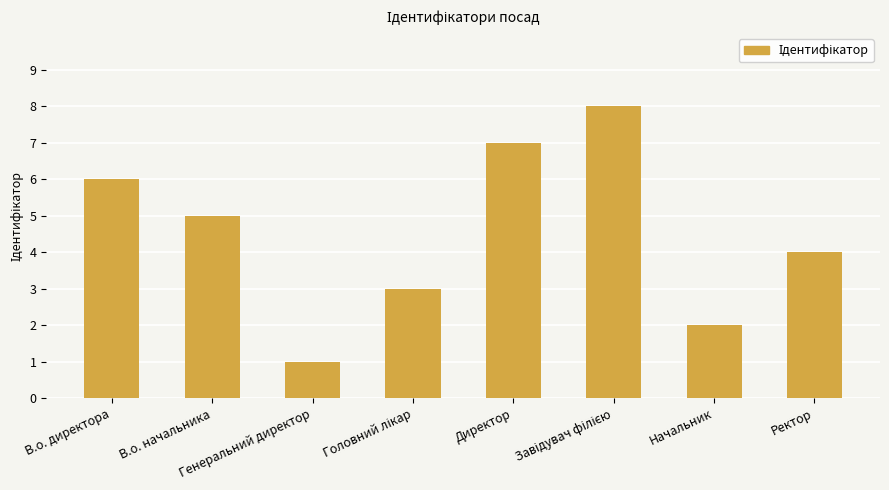

What is the difference between the maximum and minimum values?

7